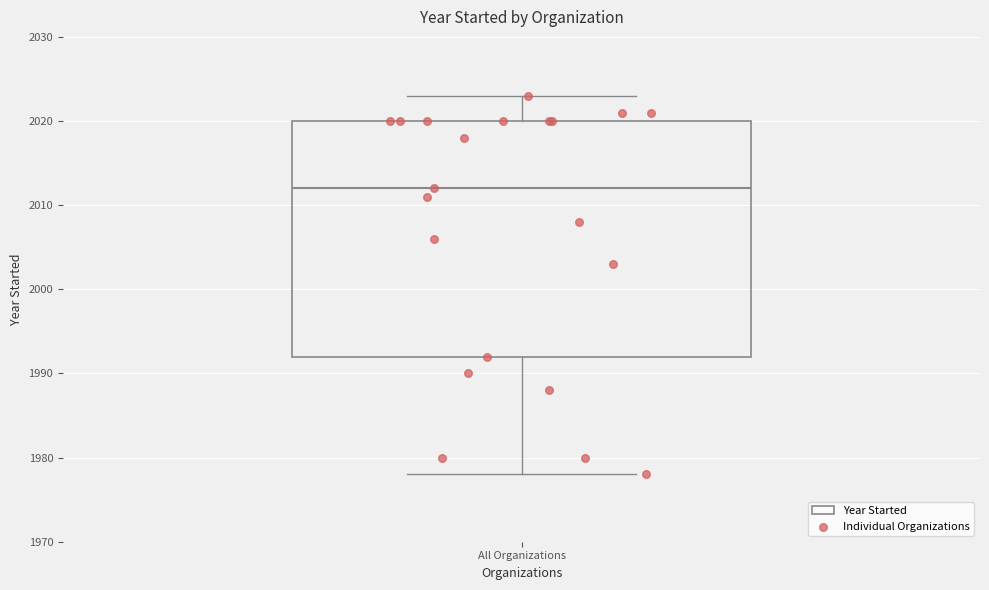

Transcribe this box plot: give where the median line is, the range the box spans, and where the two whiskers end, as read against the y-axis. The values are not printed on the chart, so give them approximately, as read against the axis.

median 2012, box 1992 to 2020, whiskers 1978 to 2023